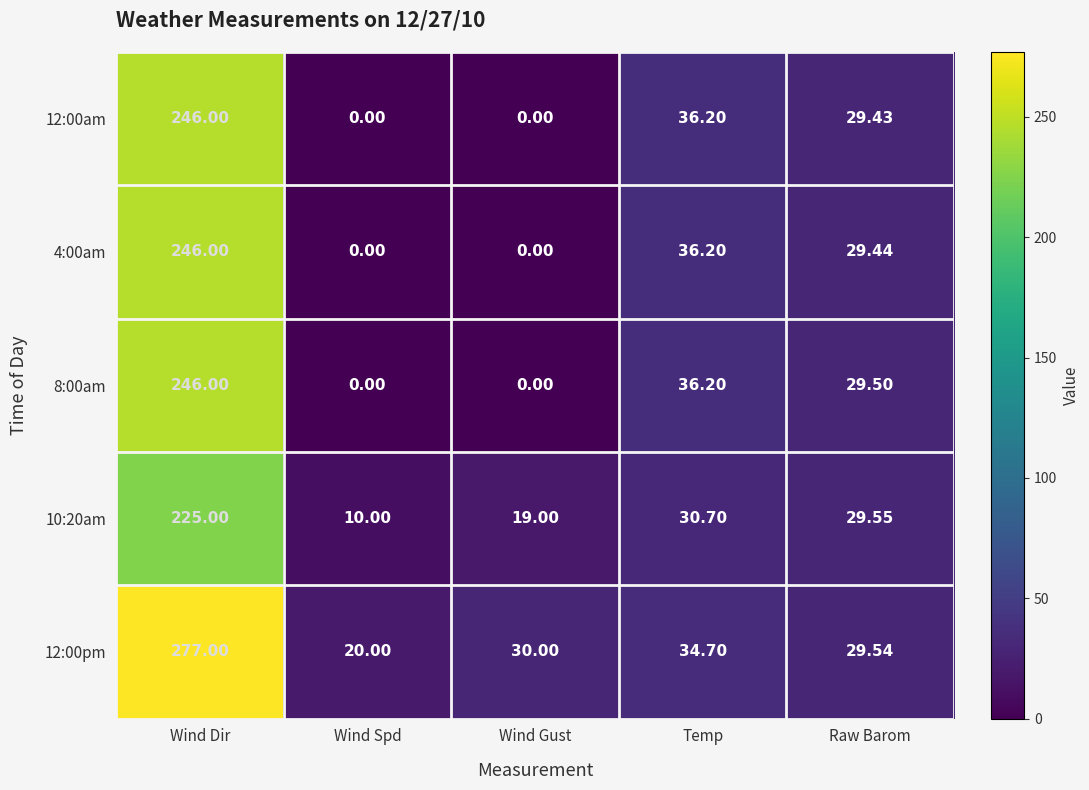

At which label does 8:00am reach its peak?

Wind Dir